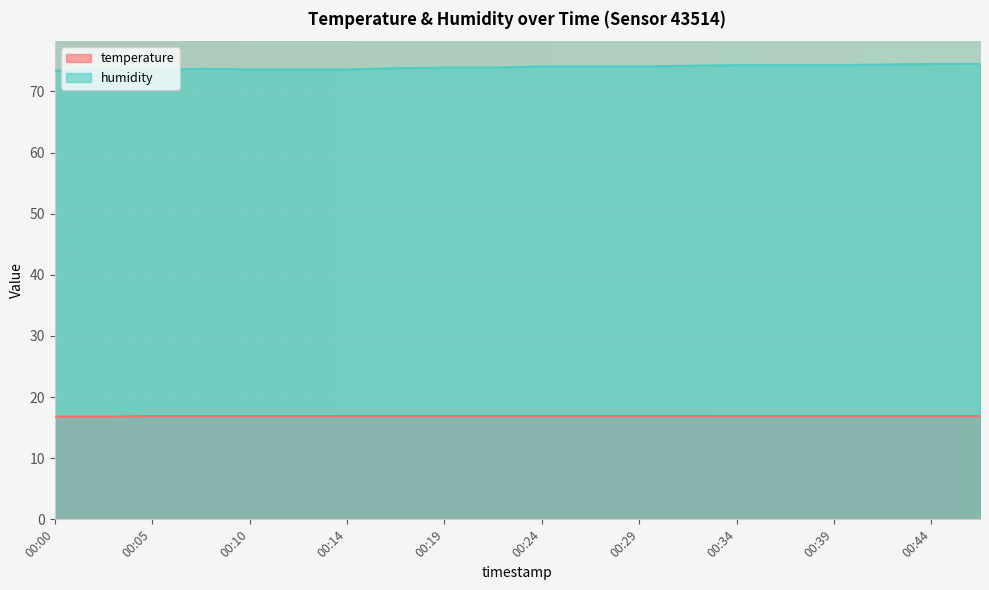

Where is the first local maximum for humidity?

00:07